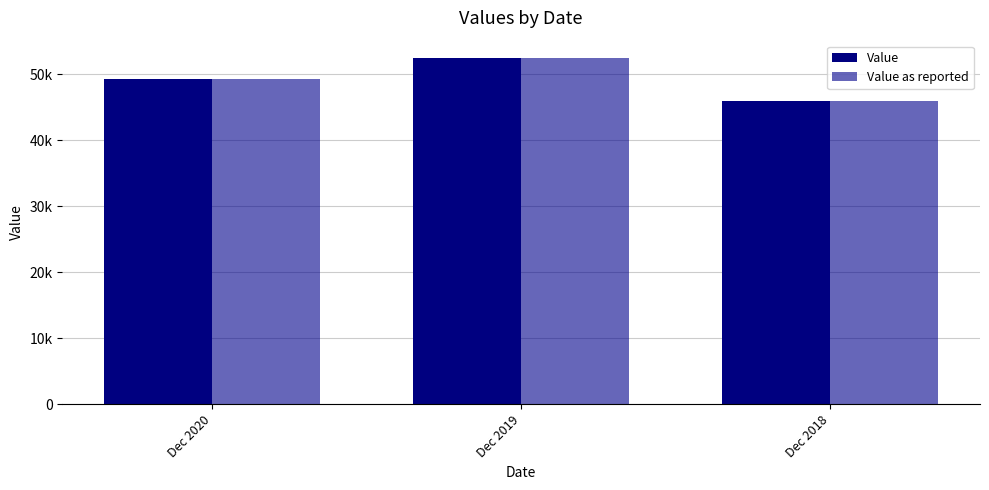

Are the bars grouped side by side (vs. stacked)?

Yes